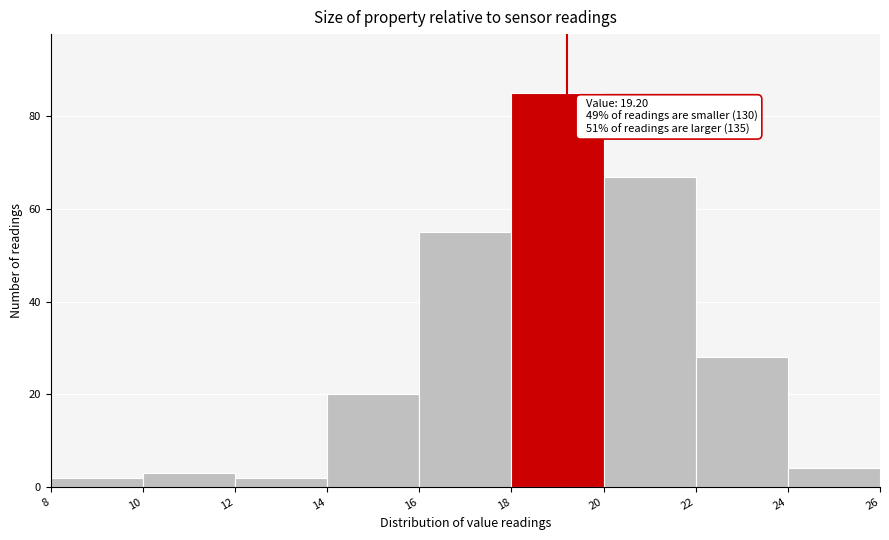

Which range on the x-axis has the tallest bar?

18 to 20